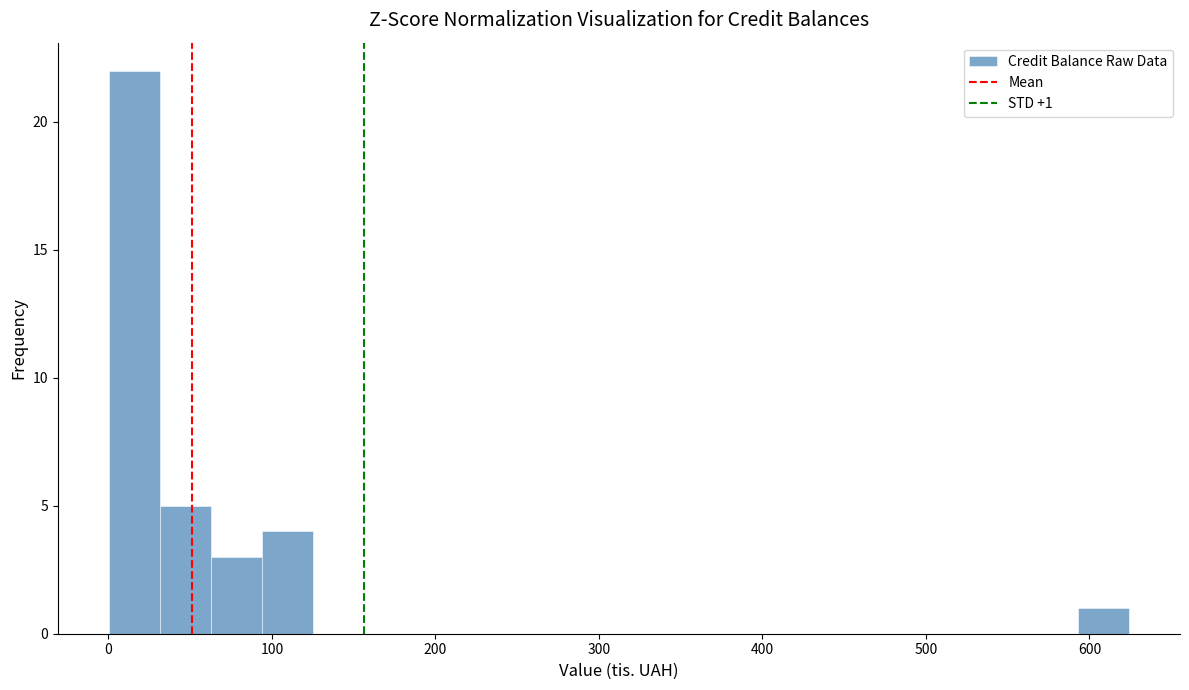

Read against the x-axis, roughly where is the centre of the tallest bar?

20